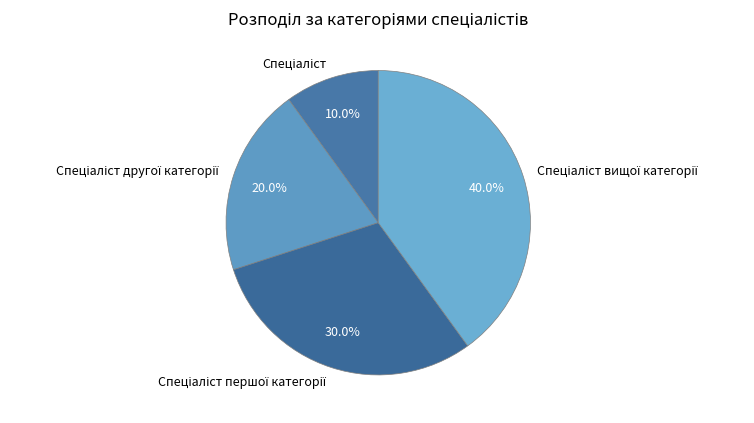

Is there any slice that represents more than half of the pie?

No